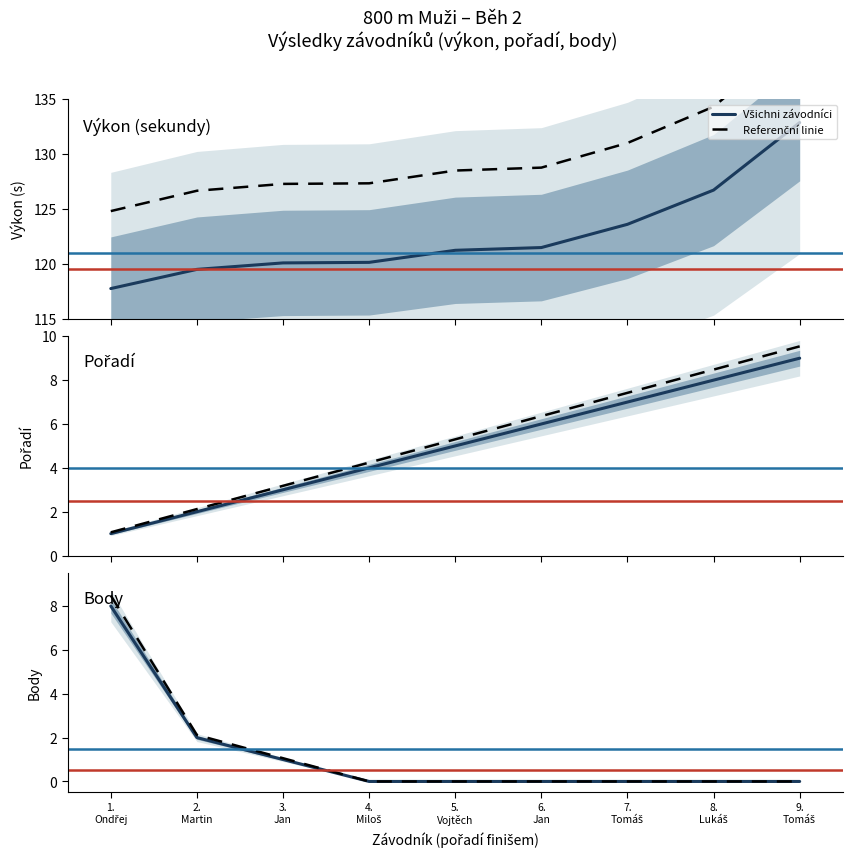

Rank the categories by Všichni závodníci value from highest to lowest.

1.
Ondřej, 2.
Martin, 3.
Jan, 4.
Miloš, 5.
Vojtěch, 6.
Jan, 7.
Tomáš, 8.
Lukáš, 9.
Tomáš